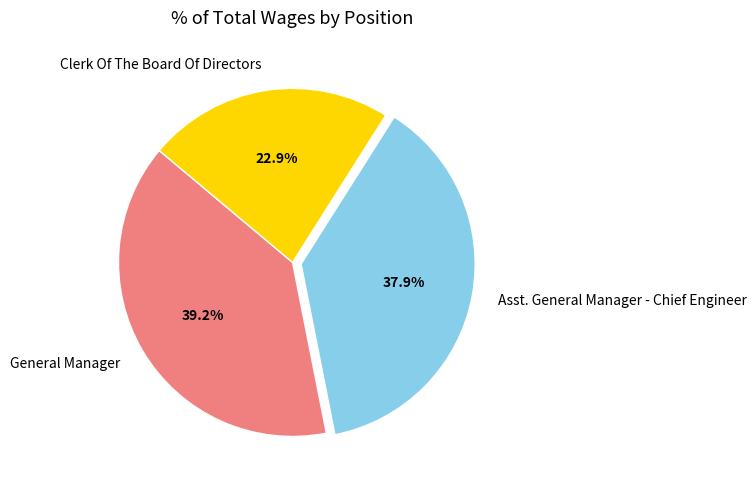

To the nearest percent, what portion does Asst. General Manager - Chief Engineer represent?

38%